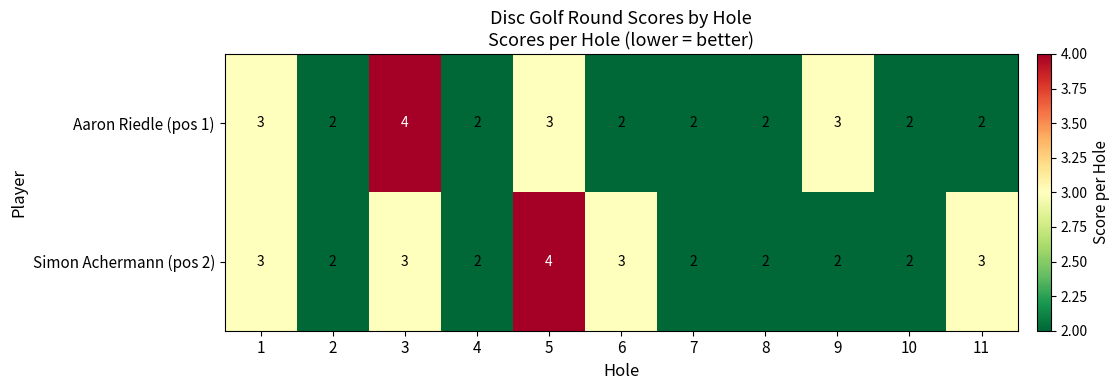

Reading right to left, list all the values displayed in this chart.

Aaron Riedle (pos 1): 2	2	3	2	2	2	3	2	4	2	3
Simon Achermann (pos 2): 3	2	2	2	2	3	4	2	3	2	3